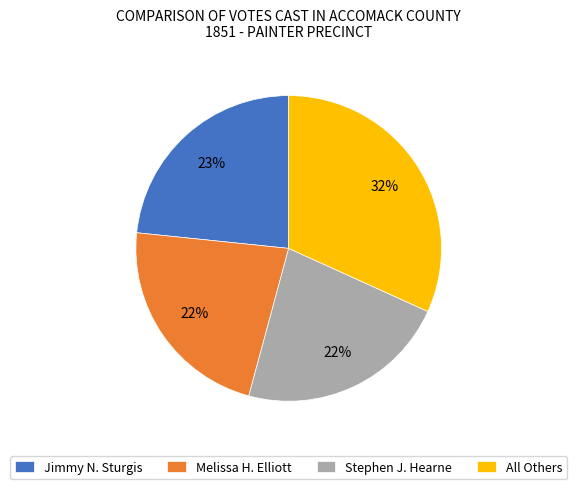

To the nearest percent, what portion does Melissa H. Elliott represent?

22%